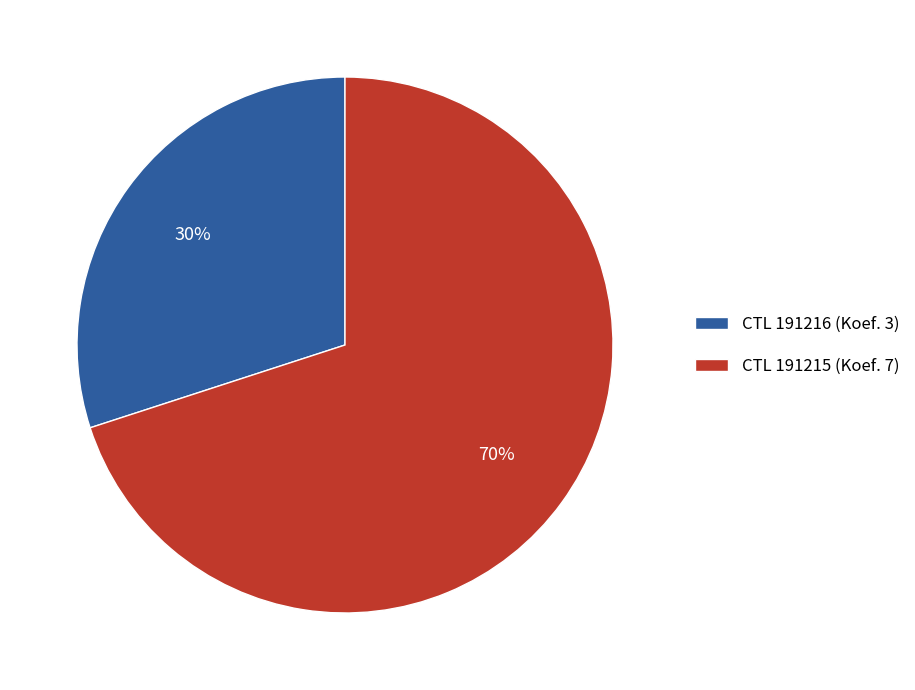

Between CTL 191215 (Koef. 7) and CTL 191216 (Koef. 3), which is larger?

CTL 191215 (Koef. 7)